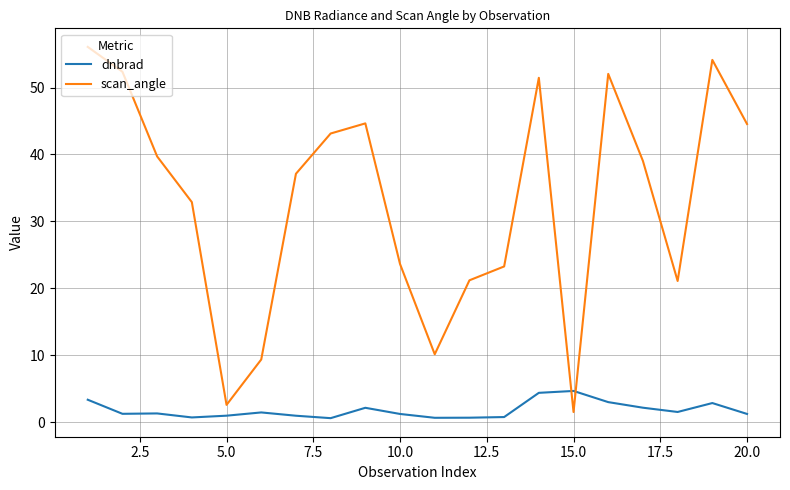

Which series has the largest range (max minus min)?

scan_angle